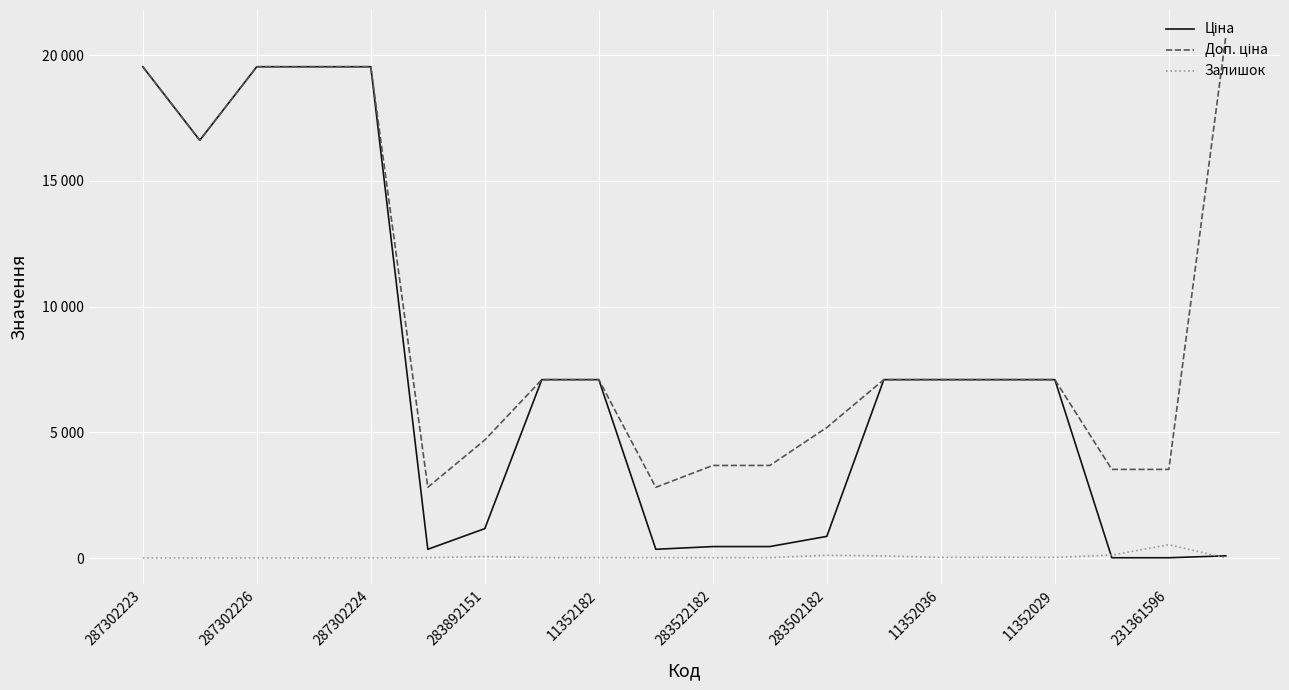

Where does the Залишок series first go above 18?

283892151